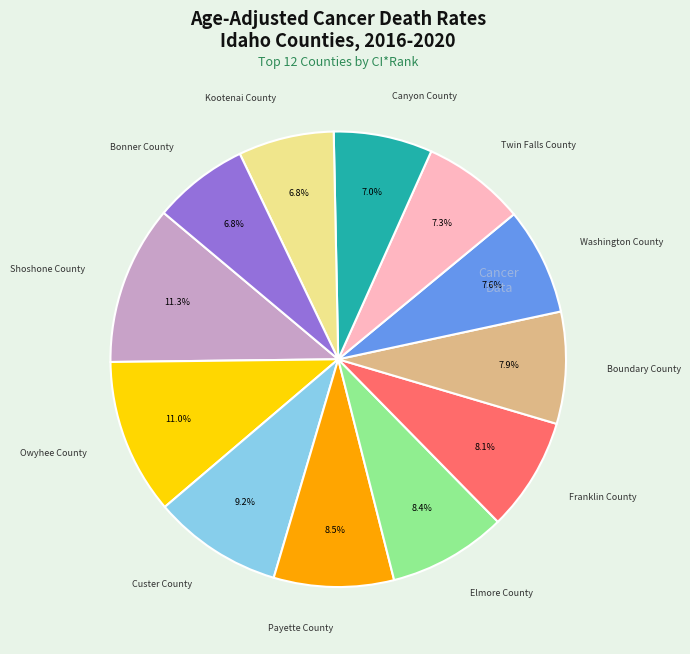

How many segments does this pie chart have?

12